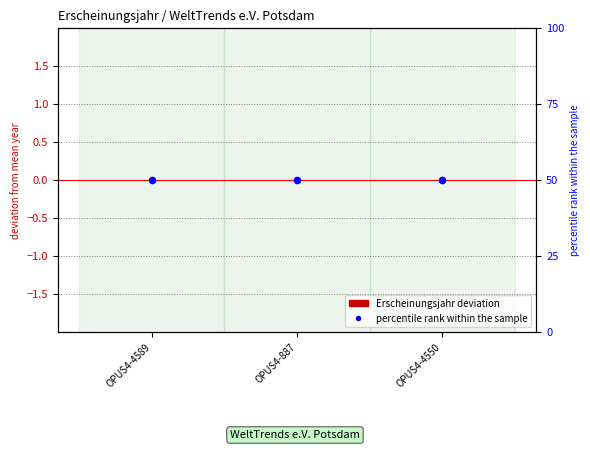

At how many categories does at least one series exceed 16?

3